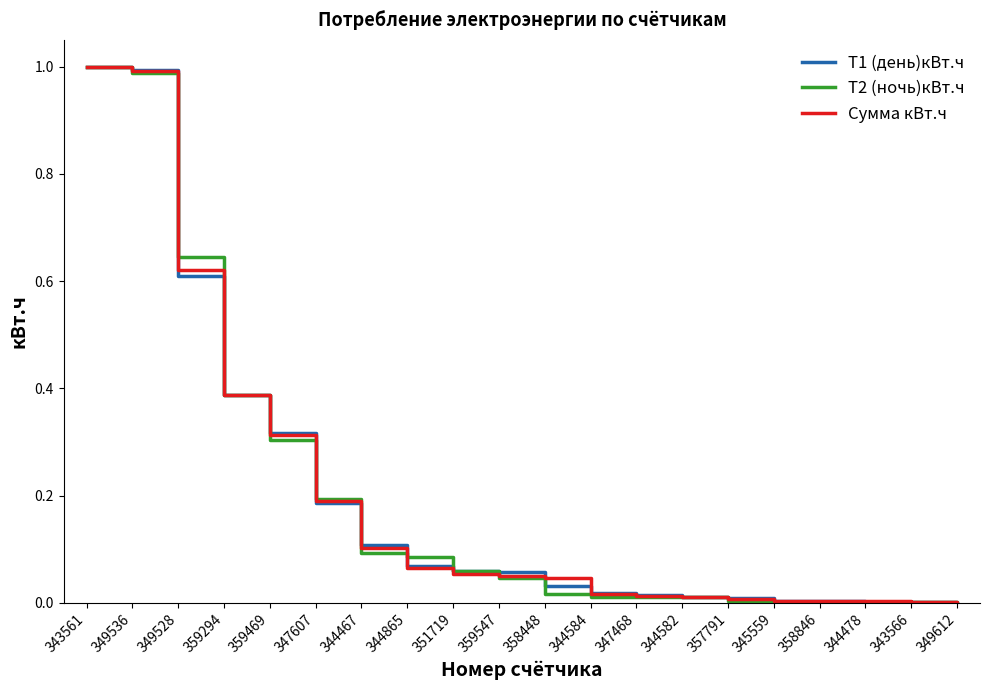

List the series in order of their overall mean, lowest first.

Т2 (ночь)кВт.ч, Сумма кВт.ч, Т1 (день)кВт.ч